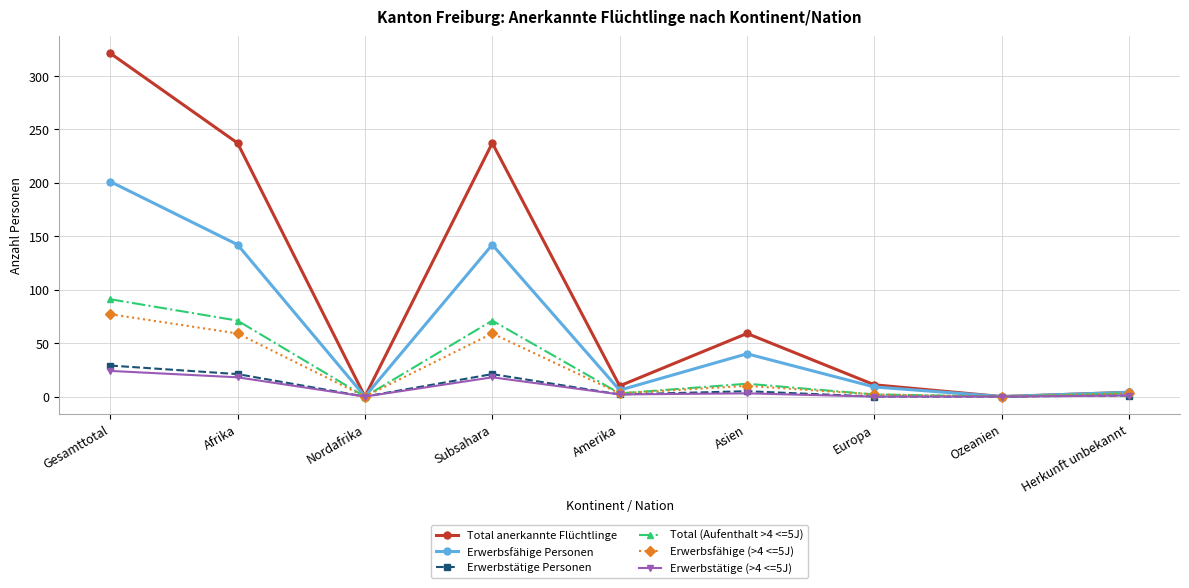

True or false: Total anerkannte Flüchtlinge has a value of 11 at Europa.

True